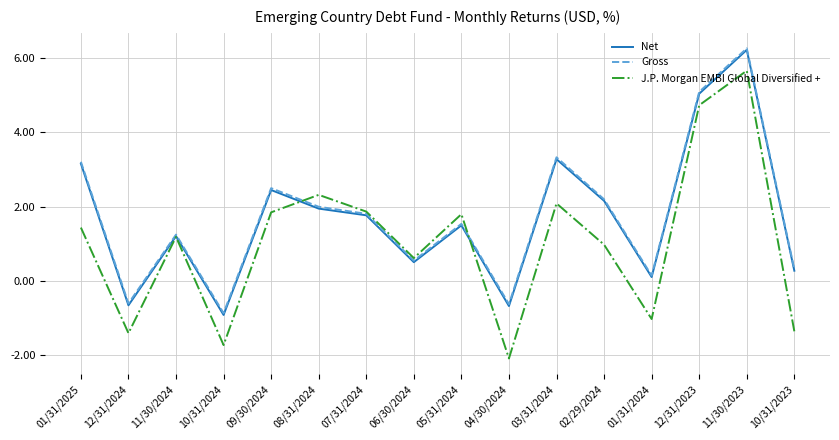

At which category is the sum across all series the highest?

11/30/2023